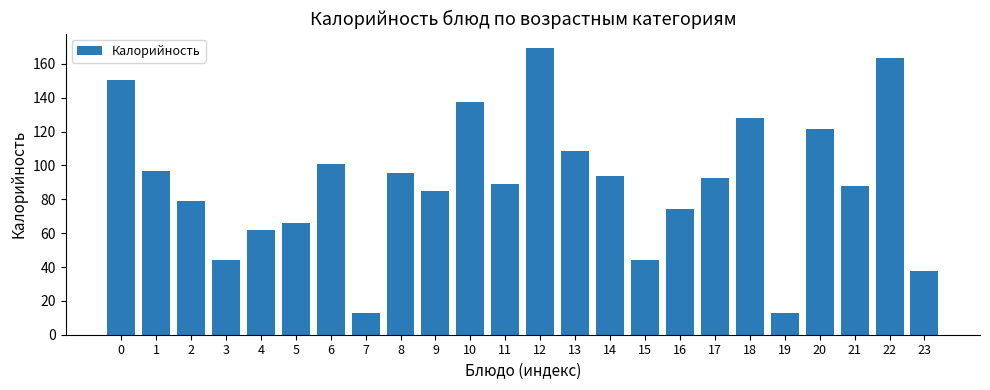

Which label corresponds to the largest value in the chart?

12